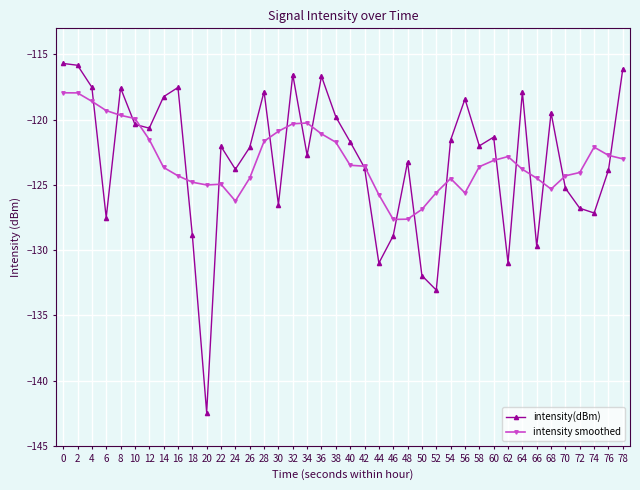

What is the difference between the intensity smoothed values at 52 and 24?

0.6